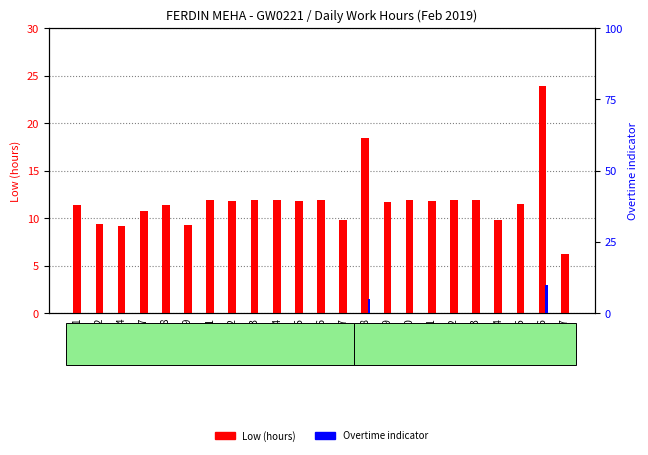

Is it true that Overtime indicator equals 0.0 at 24?

True